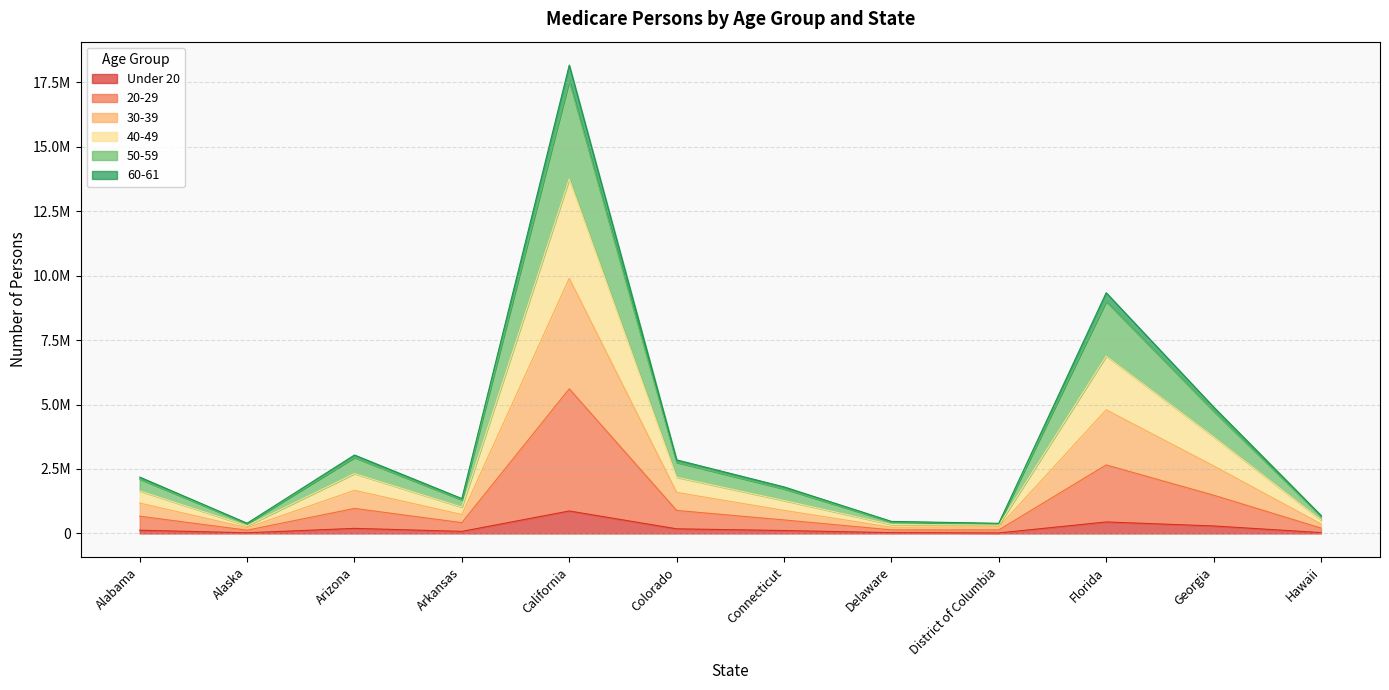

What are all the series names shown in the legend?

Under 20, 20-29, 30-39, 40-49, 50-59, 60-61